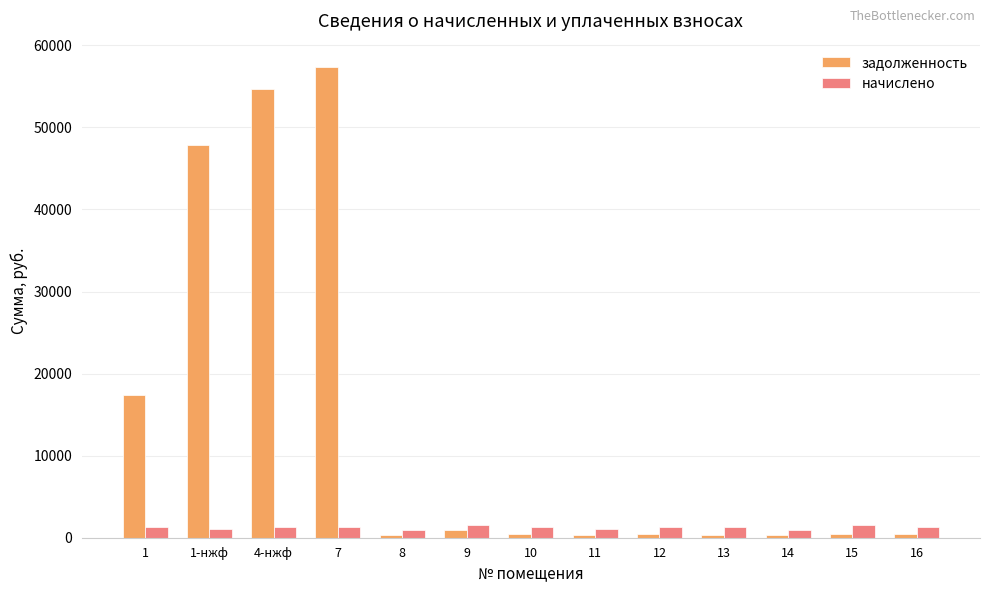

Does the chart contain any negative values?

No